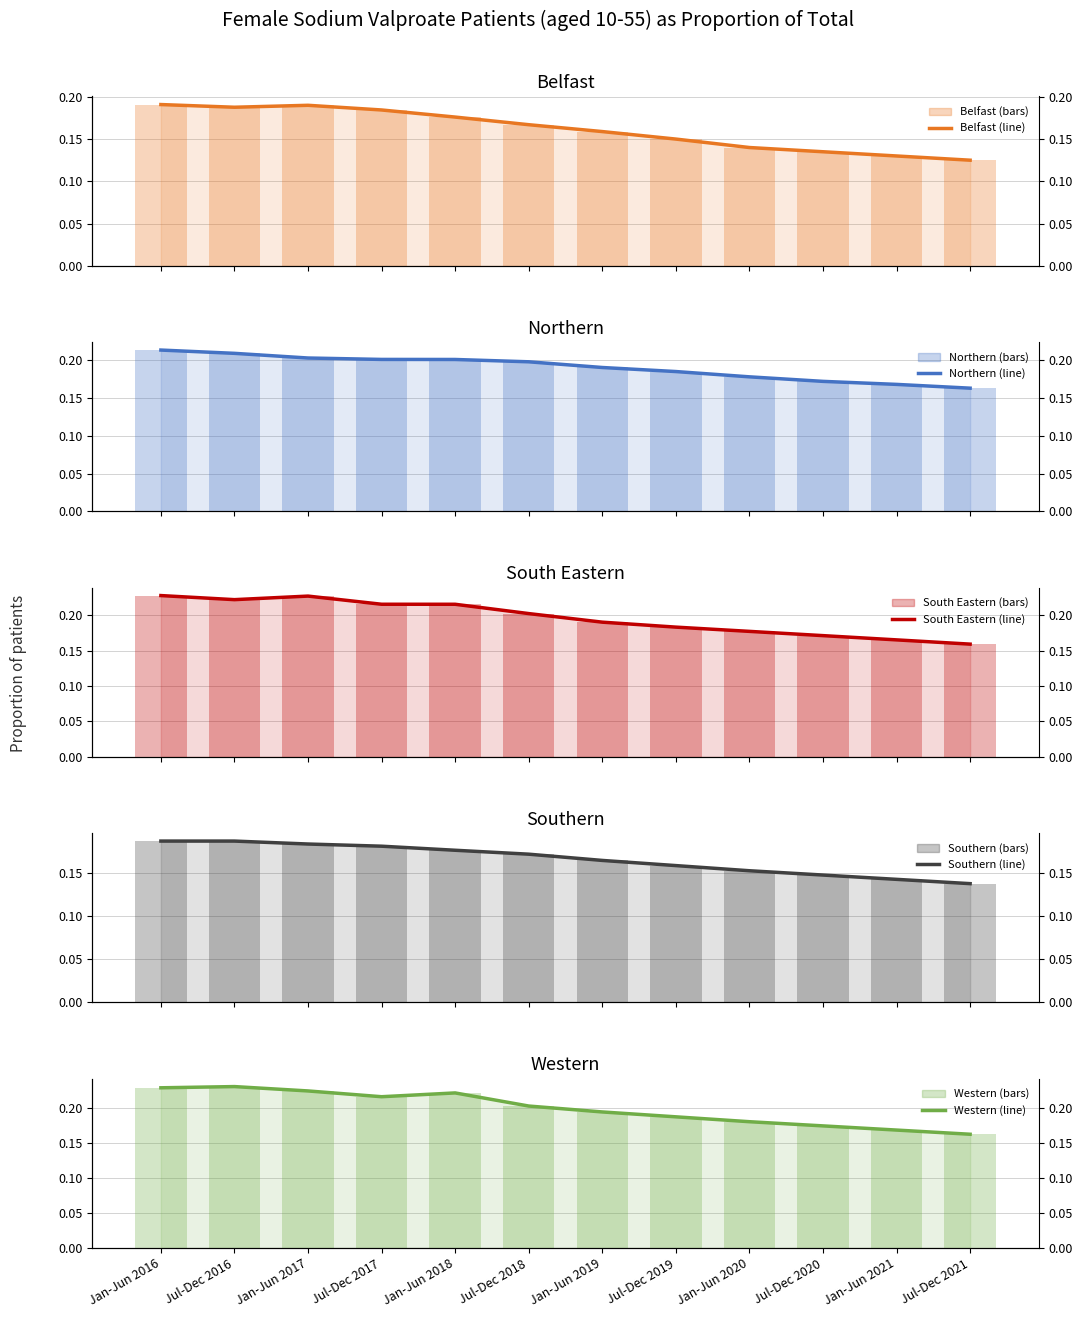

What value does the South Eastern series have at Jan-Jun 2021?

0.2